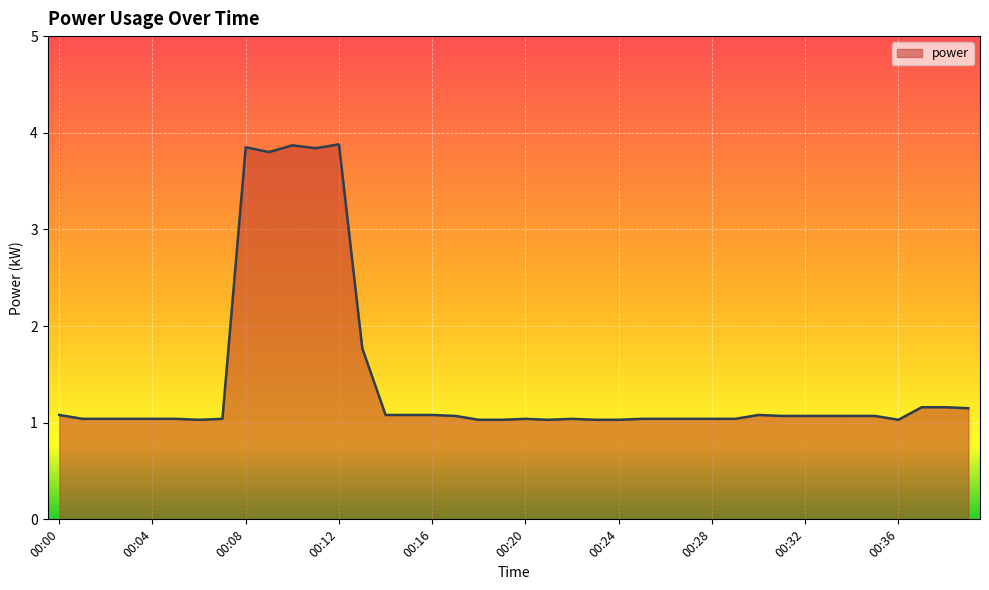

What is the maximum value shown in the chart?

3.9